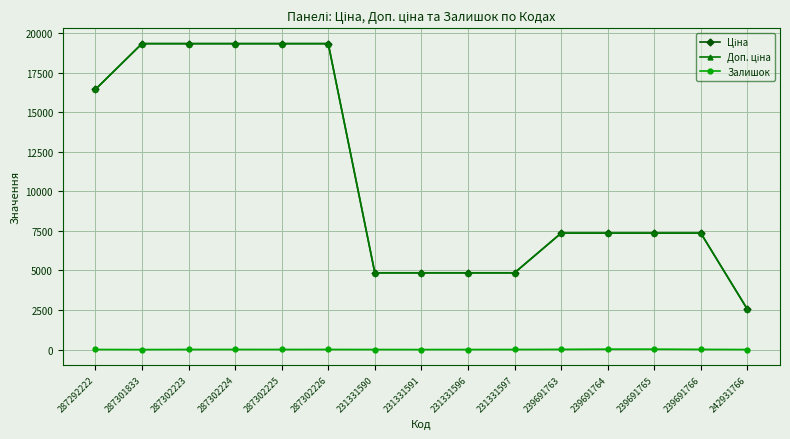

What is the total value across all series at 231331590?

9710.3